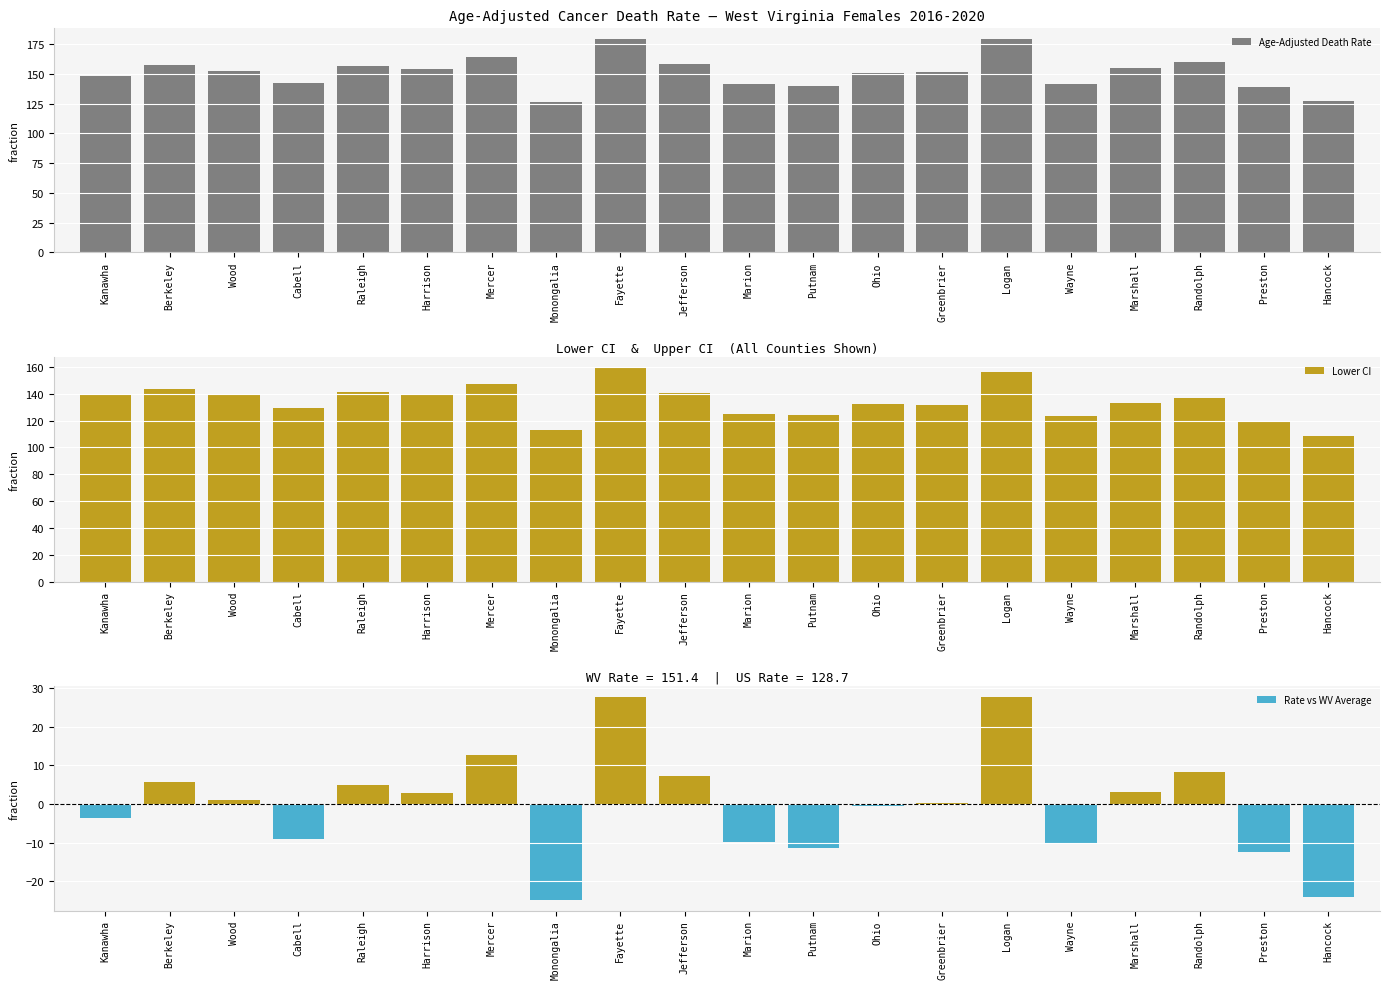

How many values in the Rate vs WV Average series exceed 1?

10